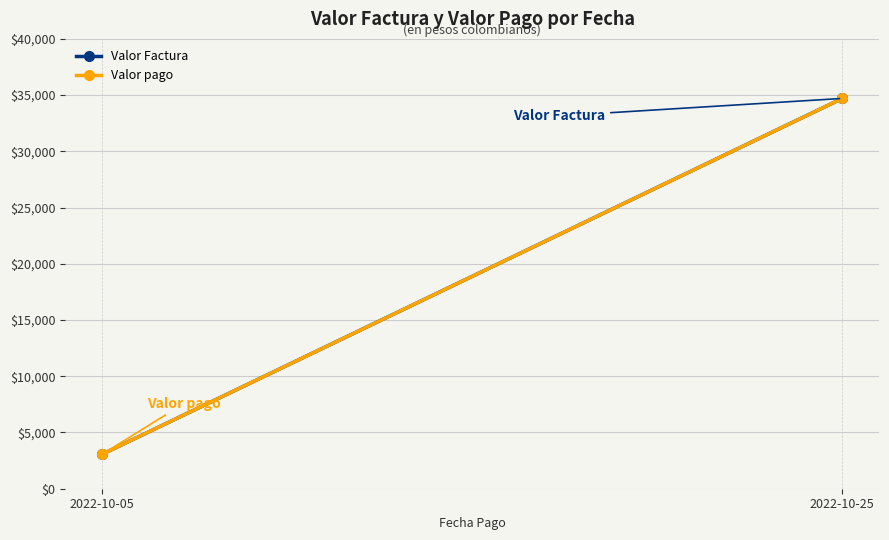

What is the smallest value displayed?

3067.4